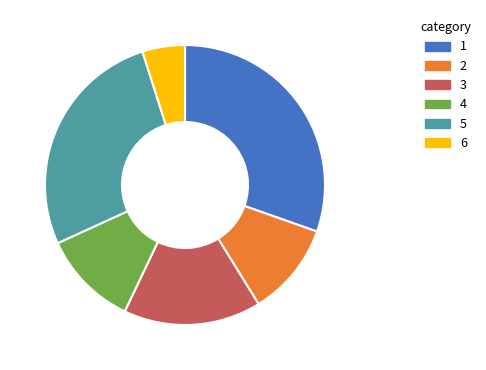

How many slices are in this pie chart?

6